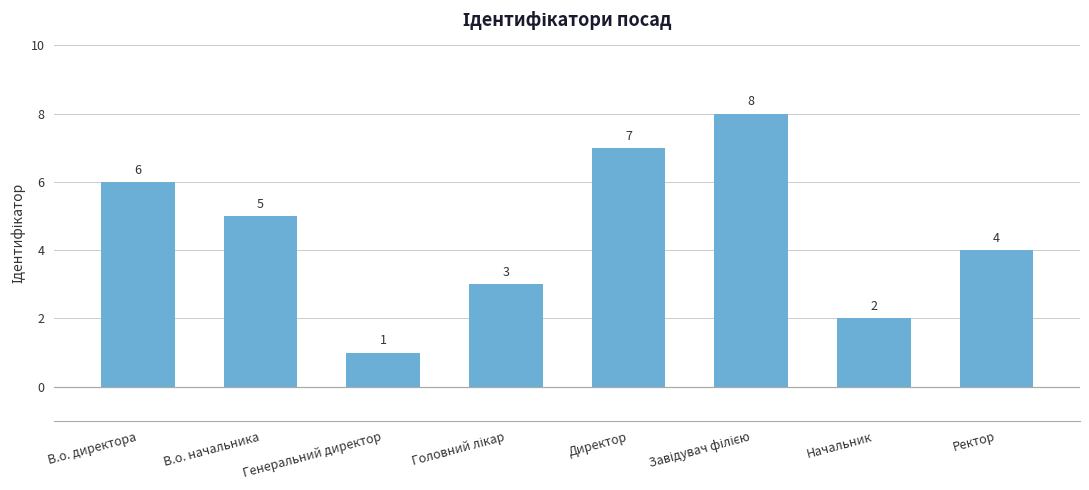

What is the sum of the values at Генеральний директор and Начальник?

3